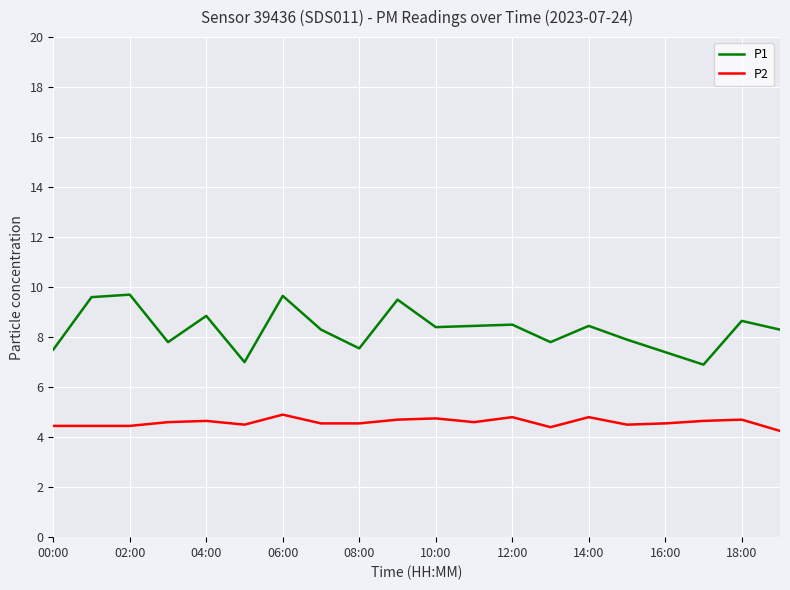

What is the difference between the maximum and minimum values in the P1 series?

2.8